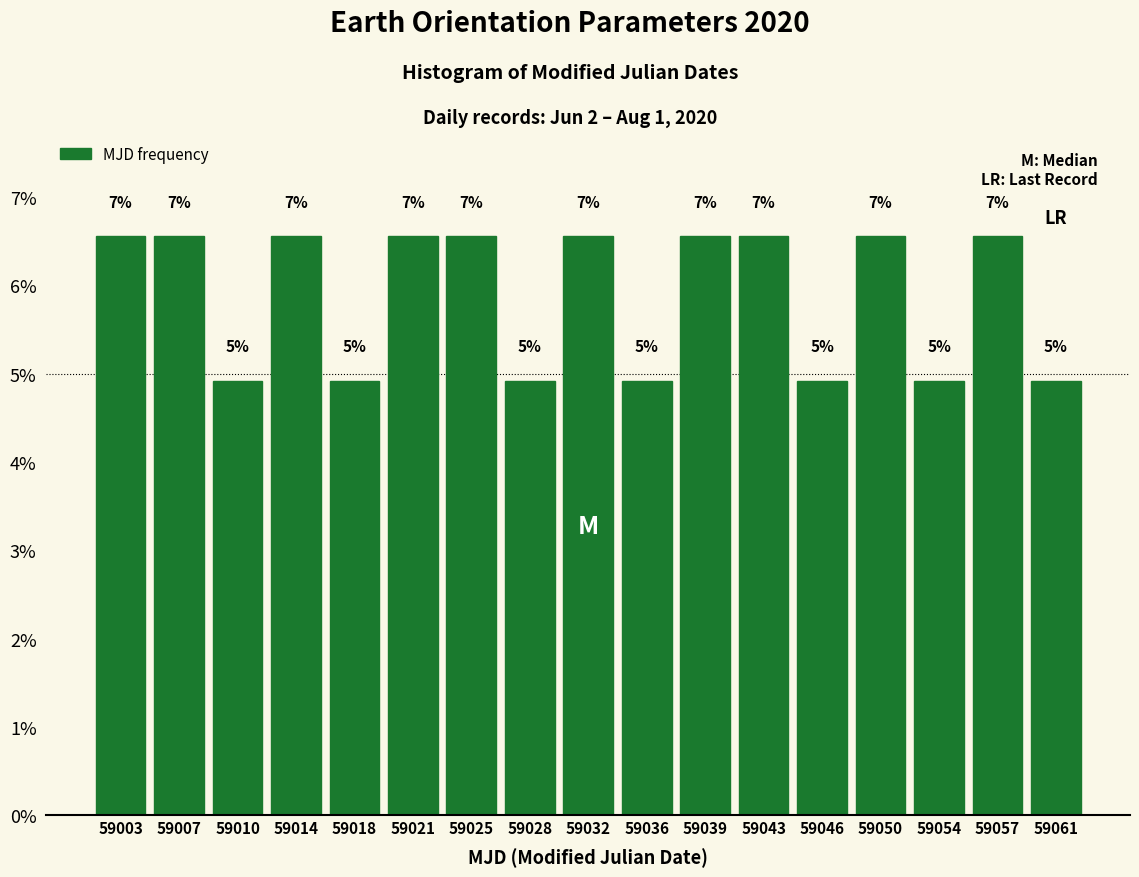

How many bars are there in total?

17